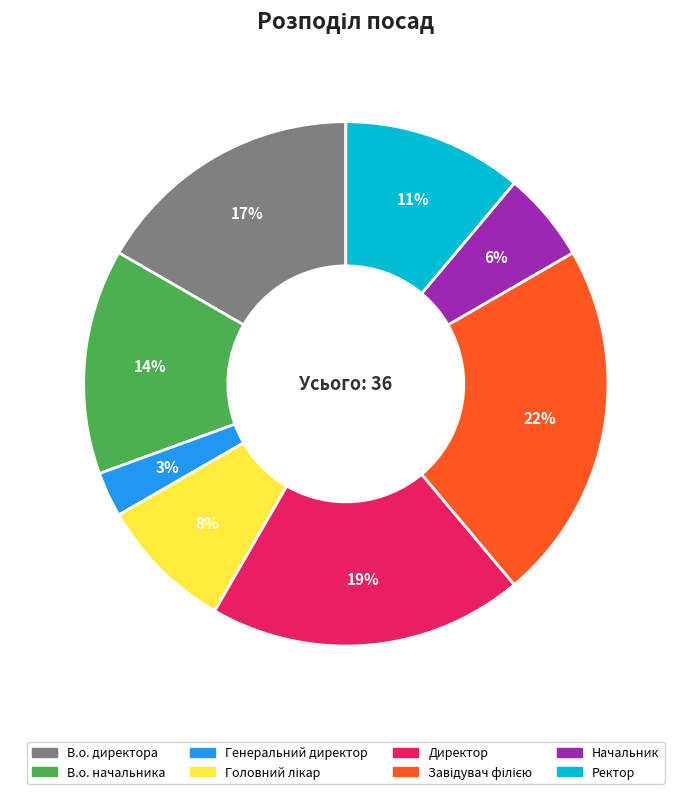

Is there any slice that represents more than half of the pie?

No